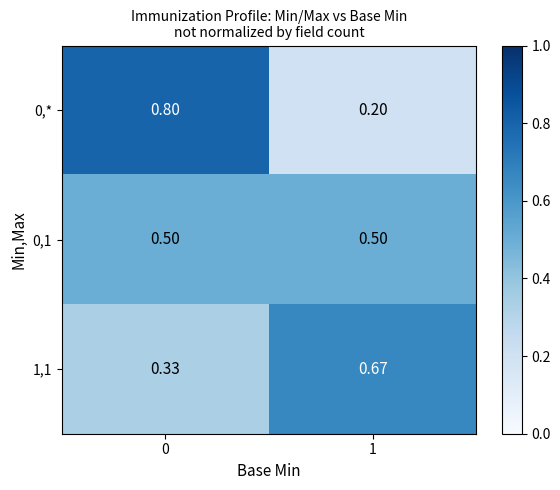

Reading right to left, list all the values displayed in this chart.

0,*: 1=0.2	0=0.8
0,1: 1=0.5	0=0.5
1,1: 1=0.7	0=0.3